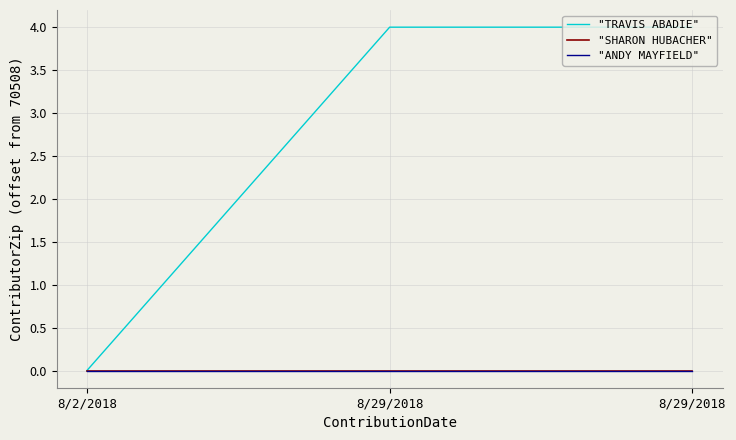

Reading left to right, what are all the values shown in this chart?

"TRAVIS ABADIE": 0	4	4
"SHARON HUBACHER": 0	0	0
"ANDY MAYFIELD": 0	0	0